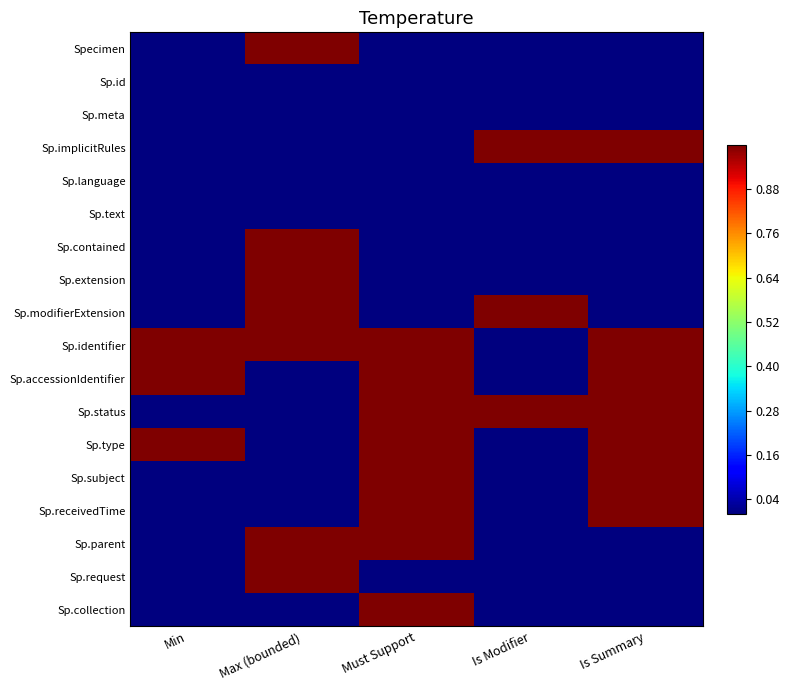

Reading right to left, transcribe all the data shown in this chart.

Specimen: Is Summary=0.0	Is Modifier=0.0	Must Support=0.0	Max (bounded)=1.0	Min=0.0
Sp.id: Is Summary=0.0	Is Modifier=0.0	Must Support=0.0	Max (bounded)=0.0	Min=0.0
Sp.meta: Is Summary=0.0	Is Modifier=0.0	Must Support=0.0	Max (bounded)=0.0	Min=0.0
Sp.implicitRules: Is Summary=1.0	Is Modifier=1.0	Must Support=0.0	Max (bounded)=0.0	Min=0.0
Sp.language: Is Summary=0.0	Is Modifier=0.0	Must Support=0.0	Max (bounded)=0.0	Min=0.0
Sp.text: Is Summary=0.0	Is Modifier=0.0	Must Support=0.0	Max (bounded)=0.0	Min=0.0
Sp.contained: Is Summary=0.0	Is Modifier=0.0	Must Support=0.0	Max (bounded)=1.0	Min=0.0
Sp.extension: Is Summary=0.0	Is Modifier=0.0	Must Support=0.0	Max (bounded)=1.0	Min=0.0
Sp.modifierExtension: Is Summary=0.0	Is Modifier=1.0	Must Support=0.0	Max (bounded)=1.0	Min=0.0
Sp.identifier: Is Summary=1.0	Is Modifier=0.0	Must Support=1.0	Max (bounded)=1.0	Min=1.0
Sp.accessionIdentifier: Is Summary=1.0	Is Modifier=0.0	Must Support=1.0	Max (bounded)=0.0	Min=1.0
Sp.status: Is Summary=1.0	Is Modifier=1.0	Must Support=1.0	Max (bounded)=0.0	Min=0.0
Sp.type: Is Summary=1.0	Is Modifier=0.0	Must Support=1.0	Max (bounded)=0.0	Min=1.0
Sp.subject: Is Summary=1.0	Is Modifier=0.0	Must Support=1.0	Max (bounded)=0.0	Min=0.0
Sp.receivedTime: Is Summary=1.0	Is Modifier=0.0	Must Support=1.0	Max (bounded)=0.0	Min=0.0
Sp.parent: Is Summary=0.0	Is Modifier=0.0	Must Support=1.0	Max (bounded)=1.0	Min=0.0
Sp.request: Is Summary=0.0	Is Modifier=0.0	Must Support=0.0	Max (bounded)=1.0	Min=0.0
Sp.collection: Is Summary=0.0	Is Modifier=0.0	Must Support=1.0	Max (bounded)=0.0	Min=0.0